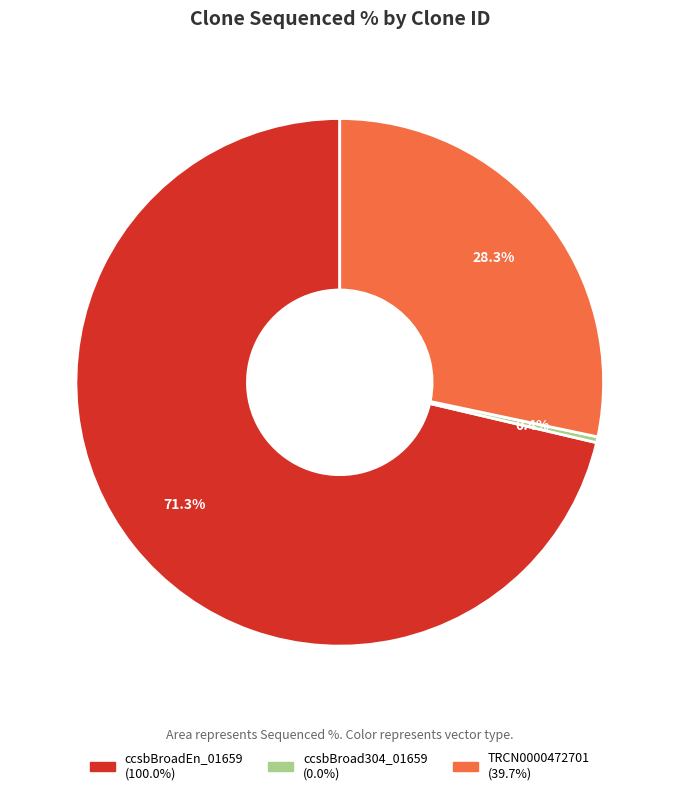

To the nearest percent, what is the combined percentage of TRCN0000472701 and ccsbBroadEn_01659?

100%